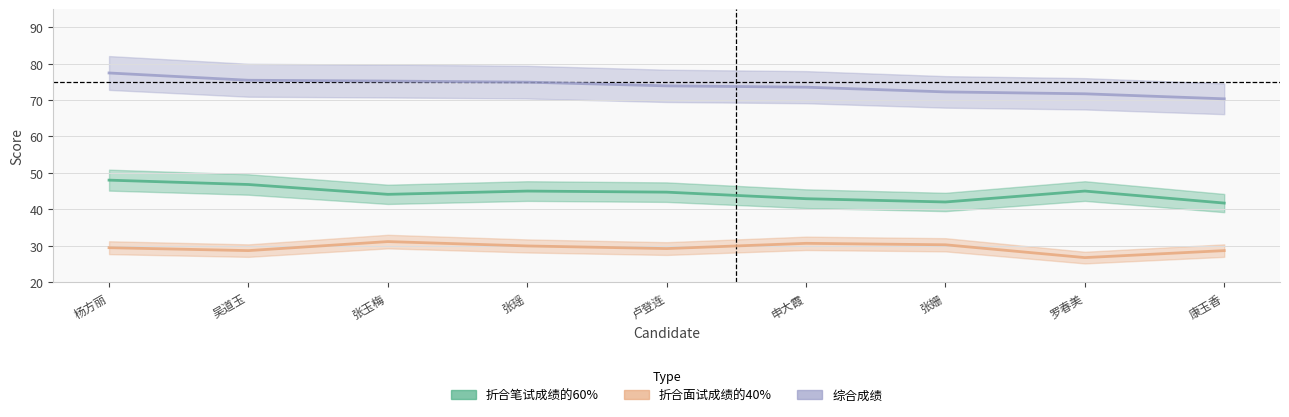

True or false: 折合笔试成绩的60% has more than 2 points higher than both neighbors.

False